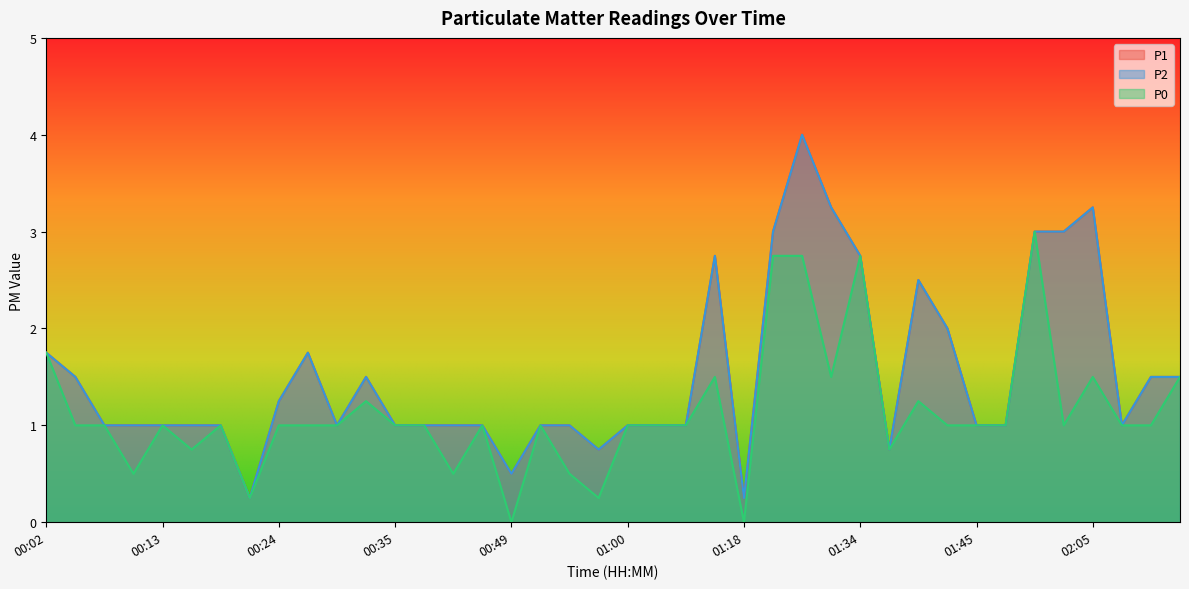

How many values in the P0 series exceed 1?

11